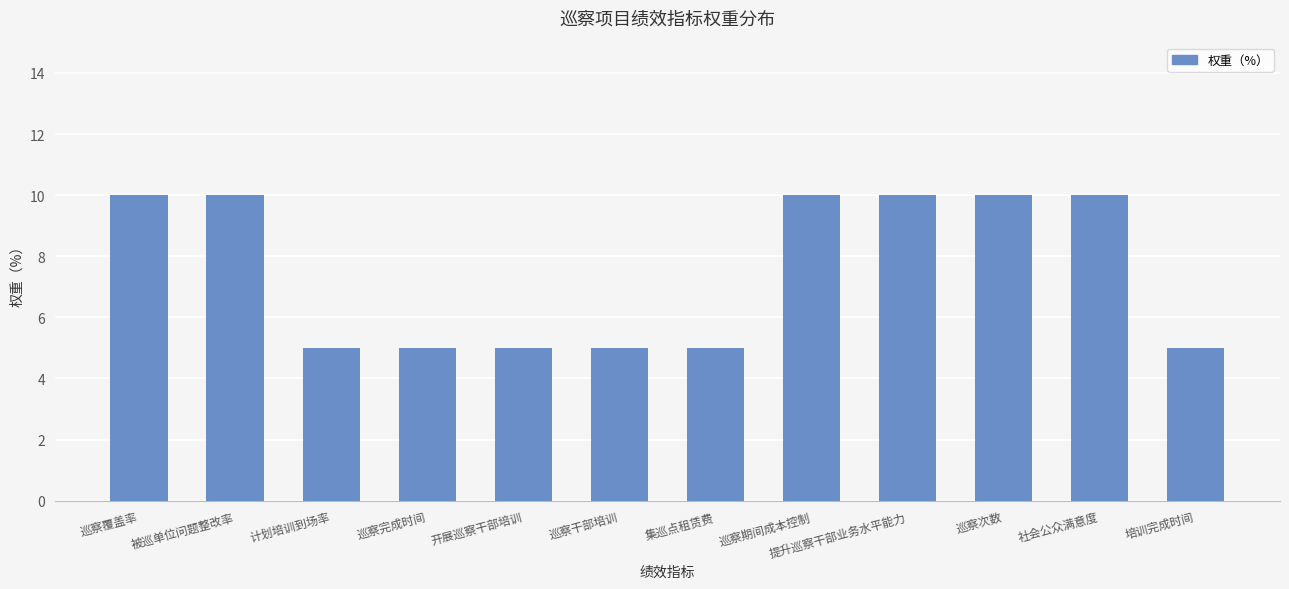

What is the minimum value shown in the chart?

5